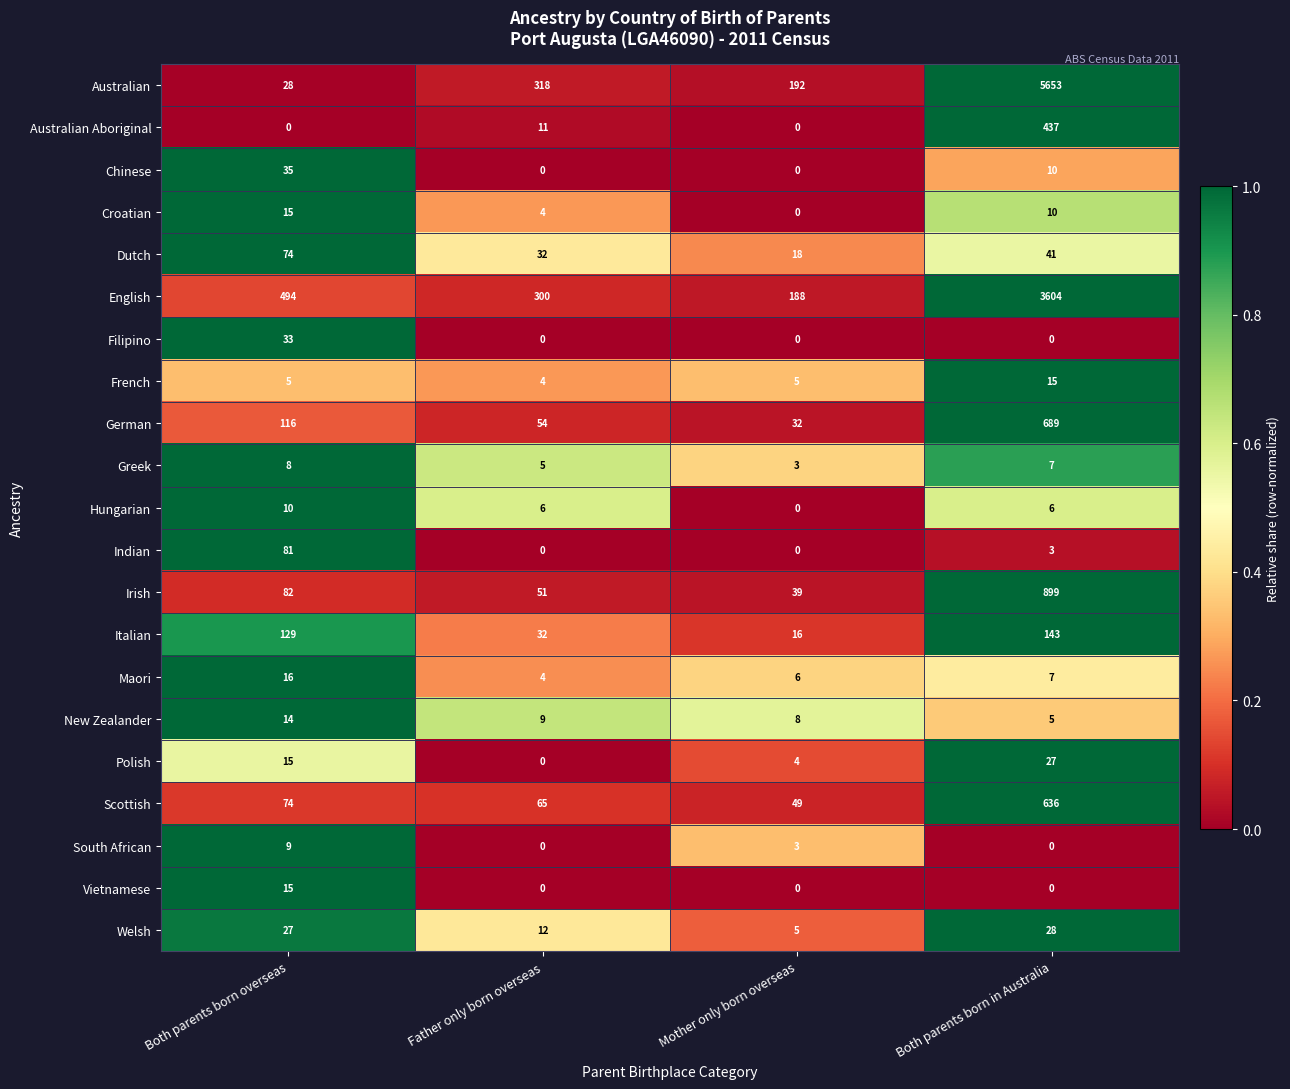

At which label is Polish closest to 13?

Both parents born overseas